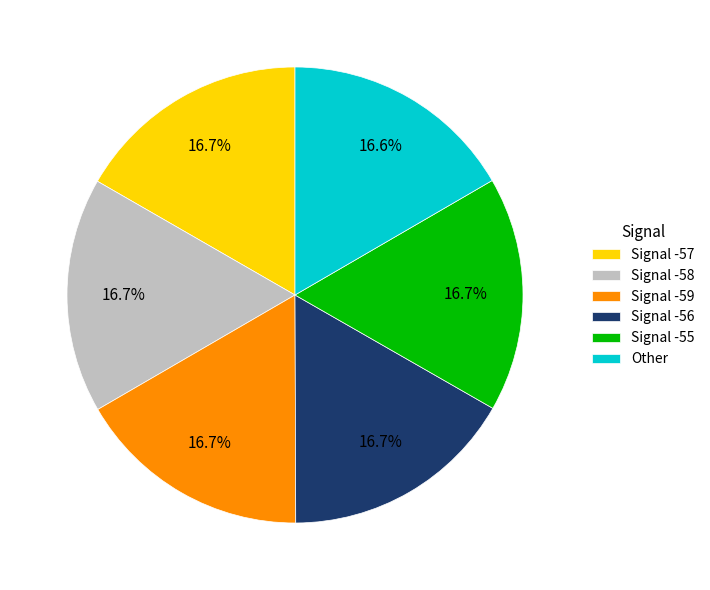

Does Other account for over 50% of the chart?

No